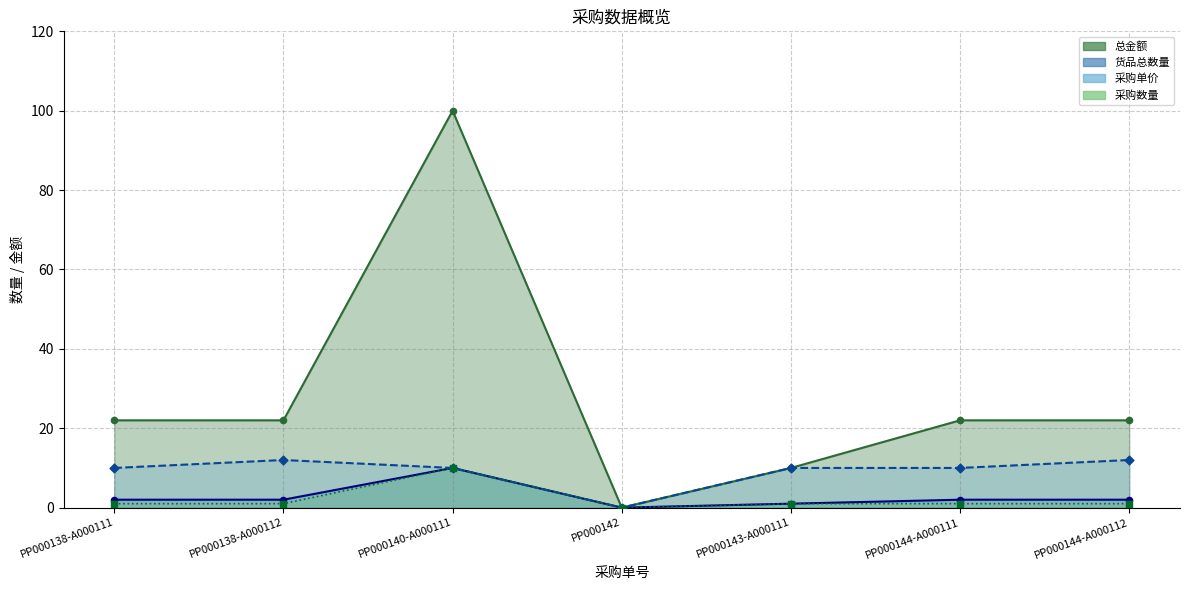

Is the value of 采购单价 线 at PP000144-A000111 greater than the value of 总金额 线 at PP000138-A000111?

No